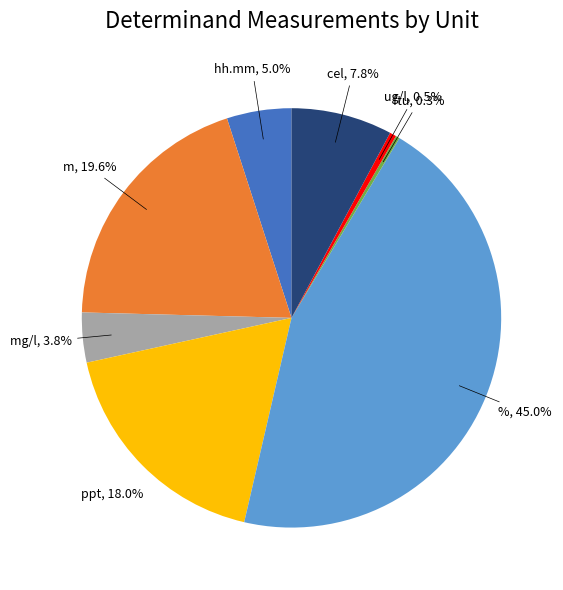

Is there a majority slice in this chart?

No